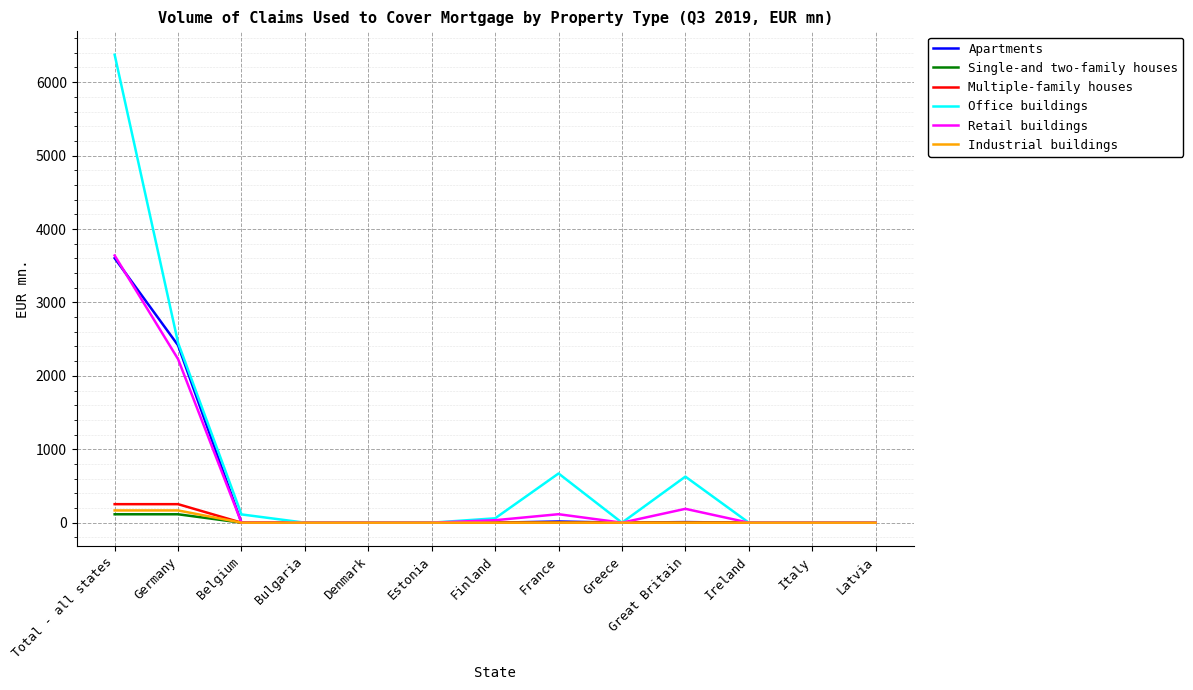

Is the value of Multiple-family houses at Germany greater than the value of Retail buildings at Total - all states?

No